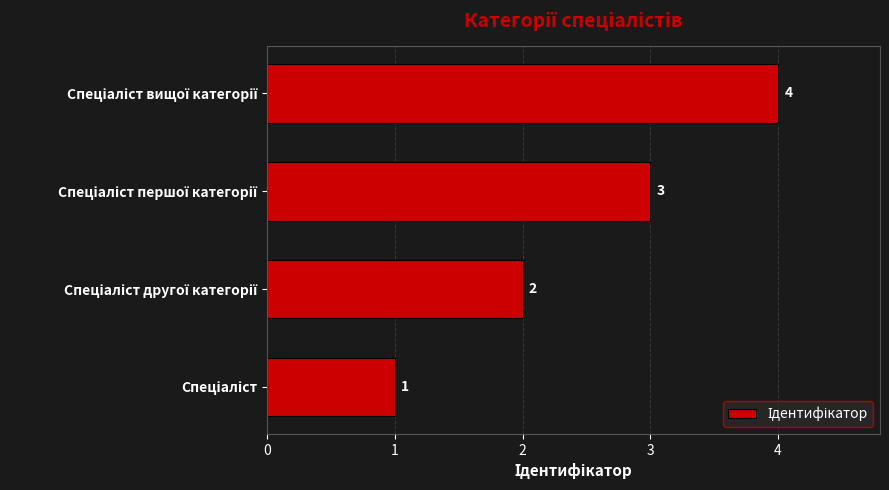

What is the difference between the maximum and minimum values?

3